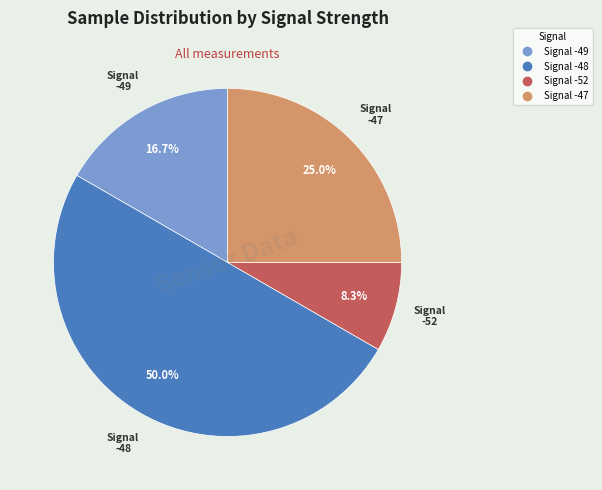

How many segments does this pie chart have?

4